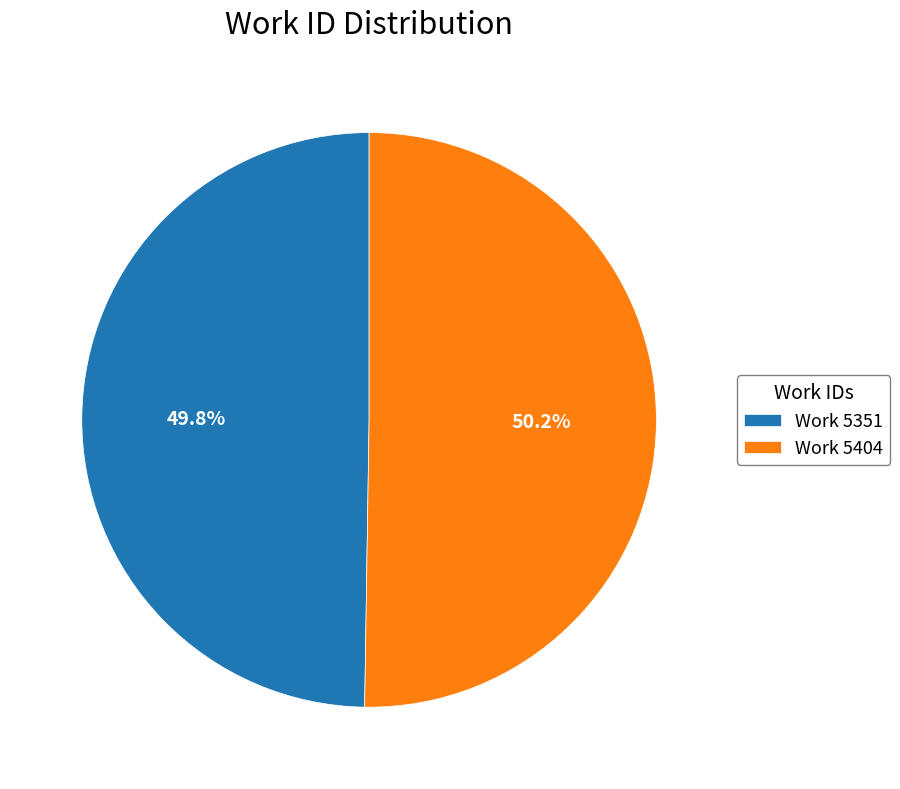

Approximately how many times larger is the value at Work 5351 compared to Work 5404?

1.0